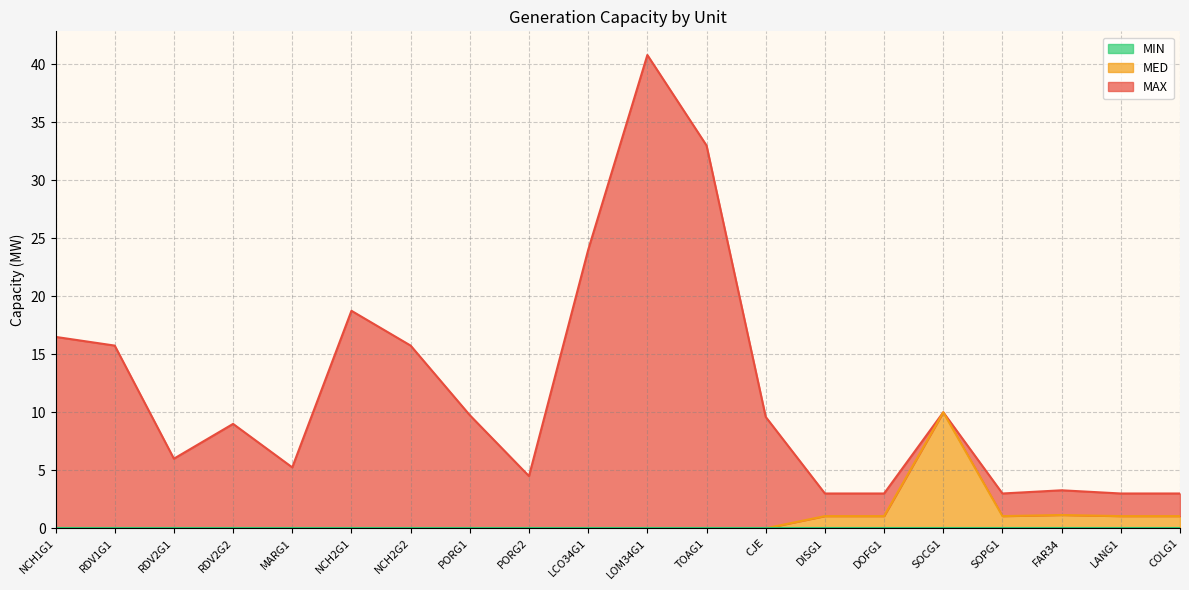

Reading right to left, list all the values displayed in this chart.

MAX: 3.0	3.0	3.3	3.0	10.0	3.0	3.0	9.6	33.0	40.8	24.0	4.5	9.8	15.8	18.8	5.2	9.0	6.0	15.8	16.5
MED: 1.1	1.1	1.1	1.1	10.0	1.1	1.1	0.0	0.0	0.0	0.0	0.0	0.0	0.0	0.0	0.0	0.0	0.0	0.0	0.0